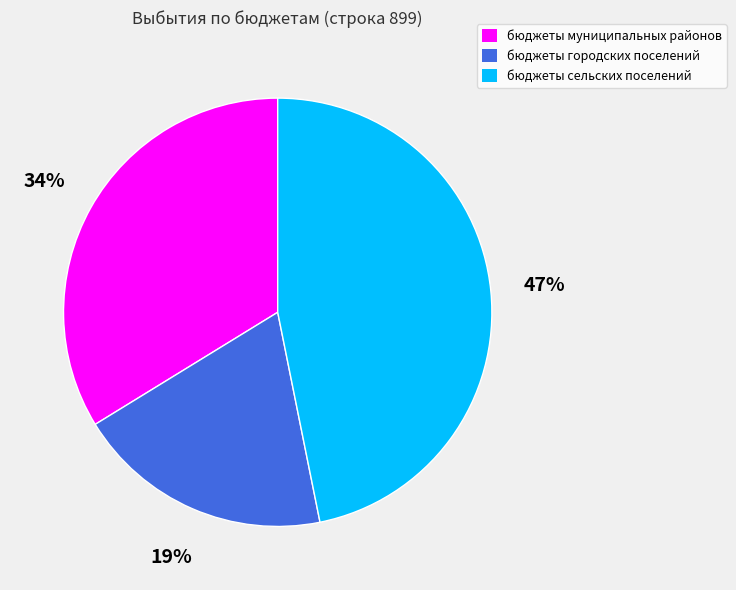

To the nearest percent, what percentage of the pie is бюджеты городских поселений?

19%